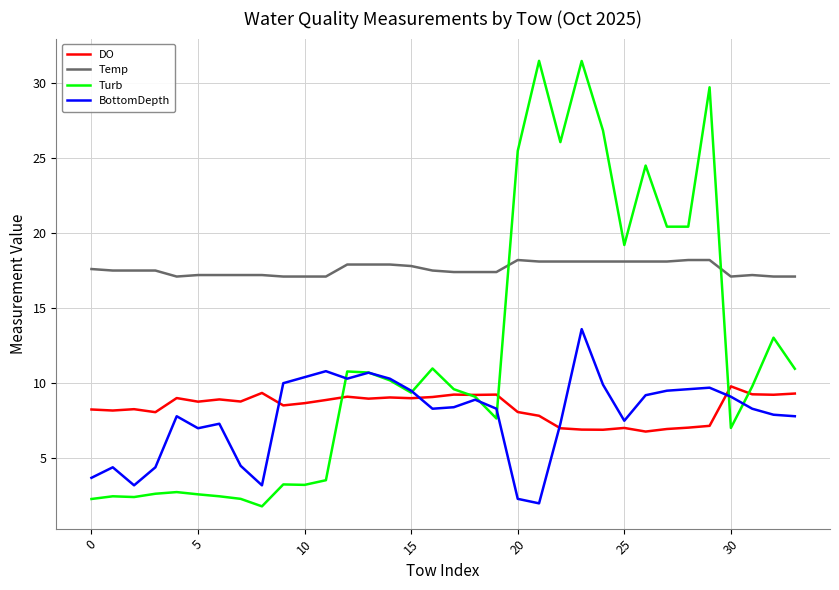

Which series has the widest spread of values?

Turb